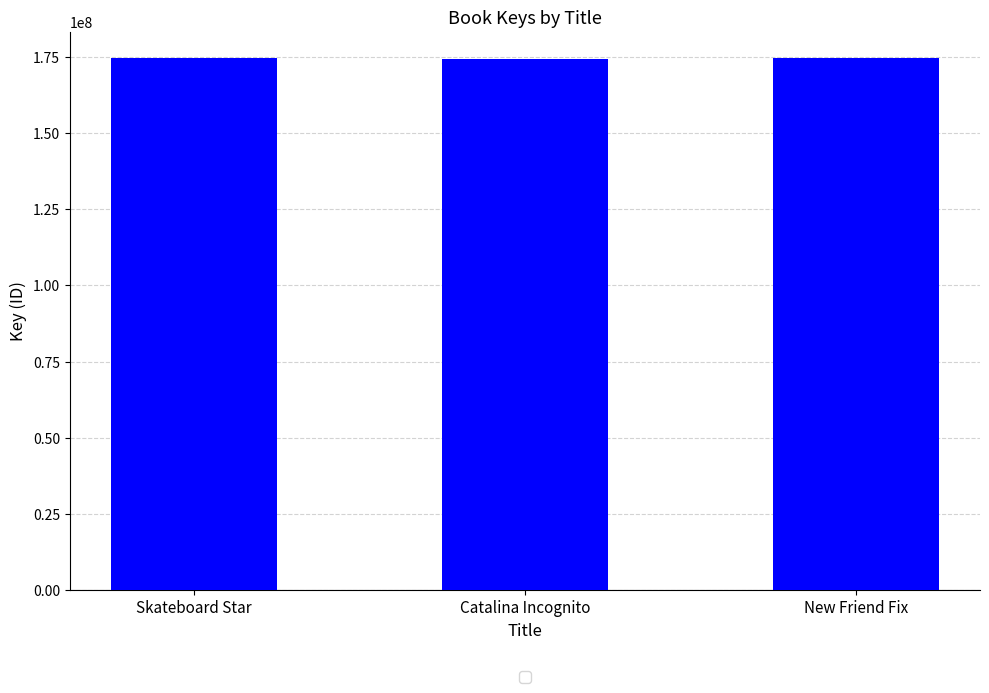

The chart shows a value of 174369096 at Catalina Incognito. True or false?

True